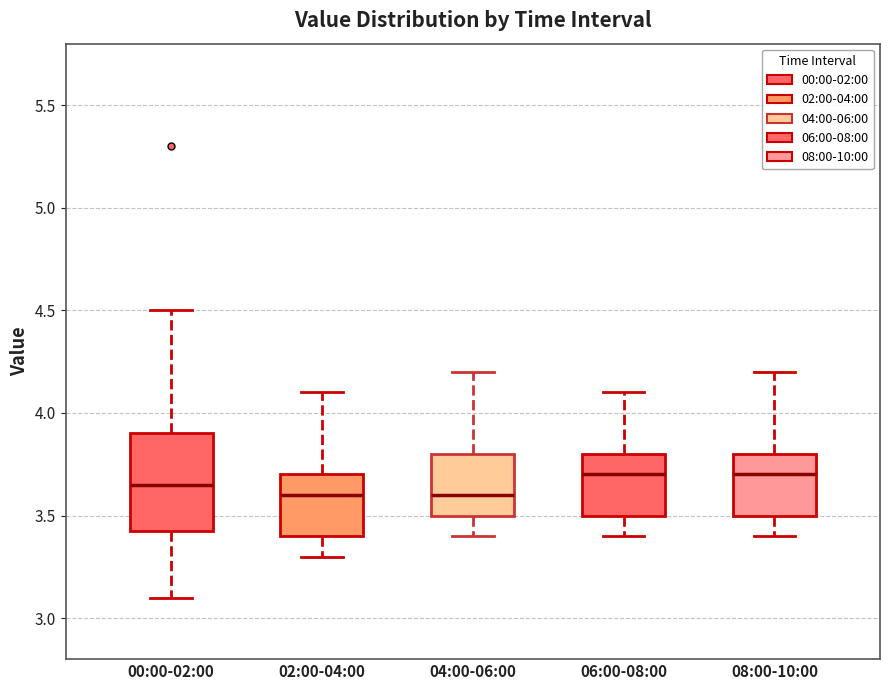

Reading left to right, read every box against the y-axis: the position of its median line, the range the box covers, and the ends of its whiskers. The values are not printed on the chart, so give them approximately, as read against the axis.

00:00-02:00: median 3.65, box 3.45 to 3.90, whiskers 3.10 to 4.50
02:00-04:00: median 3.60, box 3.40 to 3.70, whiskers 3.30 to 4.10
04:00-06:00: median 3.60, box 3.50 to 3.80, whiskers 3.40 to 4.20
06:00-08:00: median 3.70, box 3.50 to 3.80, whiskers 3.40 to 4.10
08:00-10:00: median 3.70, box 3.50 to 3.80, whiskers 3.40 to 4.20